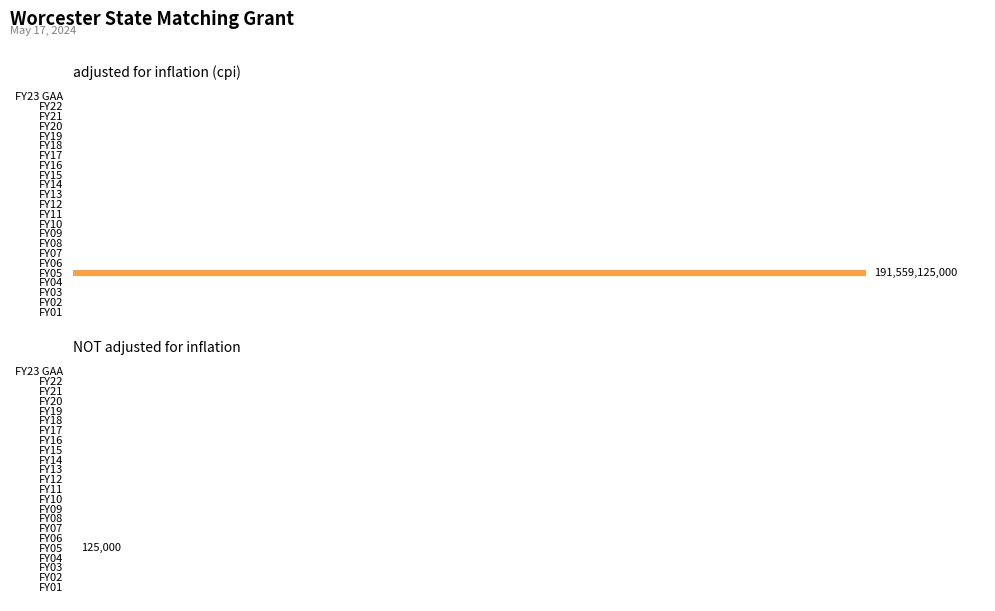

Reading left to right, transcribe all the data shown in this chart.

adjusted for inflation (cpi): 0	0	0	0	0	0	0	0	0	0	0	0	0	0	0	0	0	0	191559125000	0	0	0	0
NOT adjusted for inflation: 0	0	0	0	0	0	0	0	0	0	0	0	0	0	0	0	0	0	125000	0	0	0	0